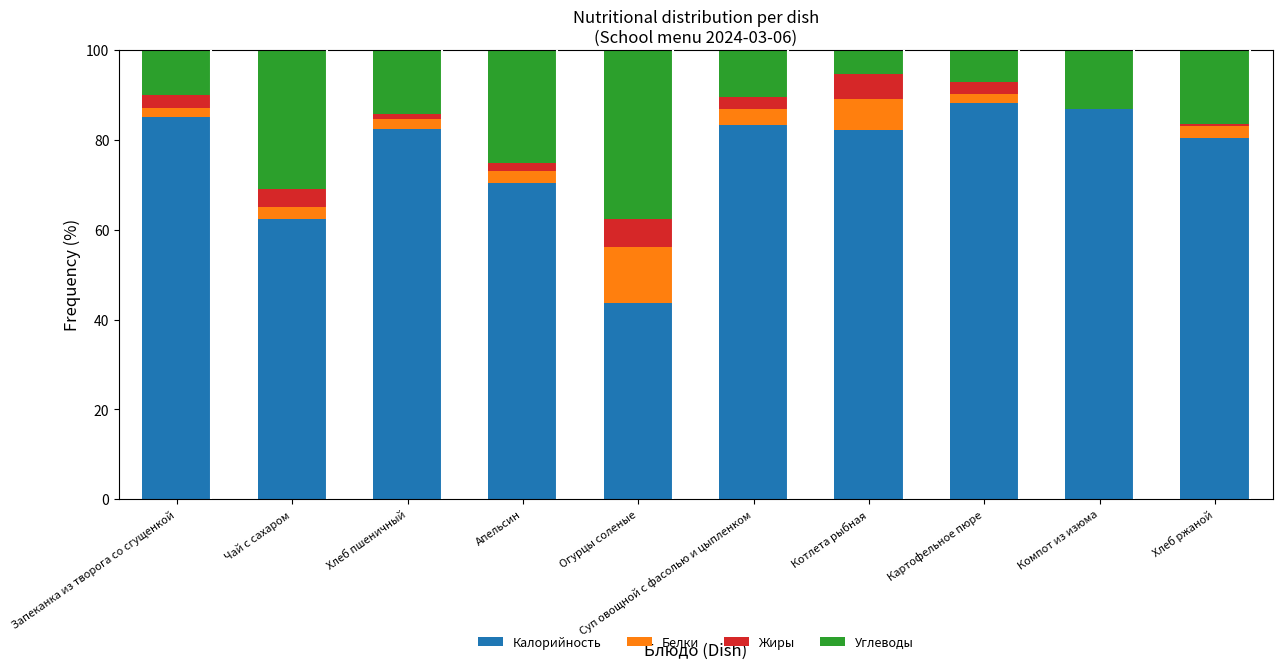

What are all the series names shown in the legend?

Калорийность, Белки, Жиры, Углеводы